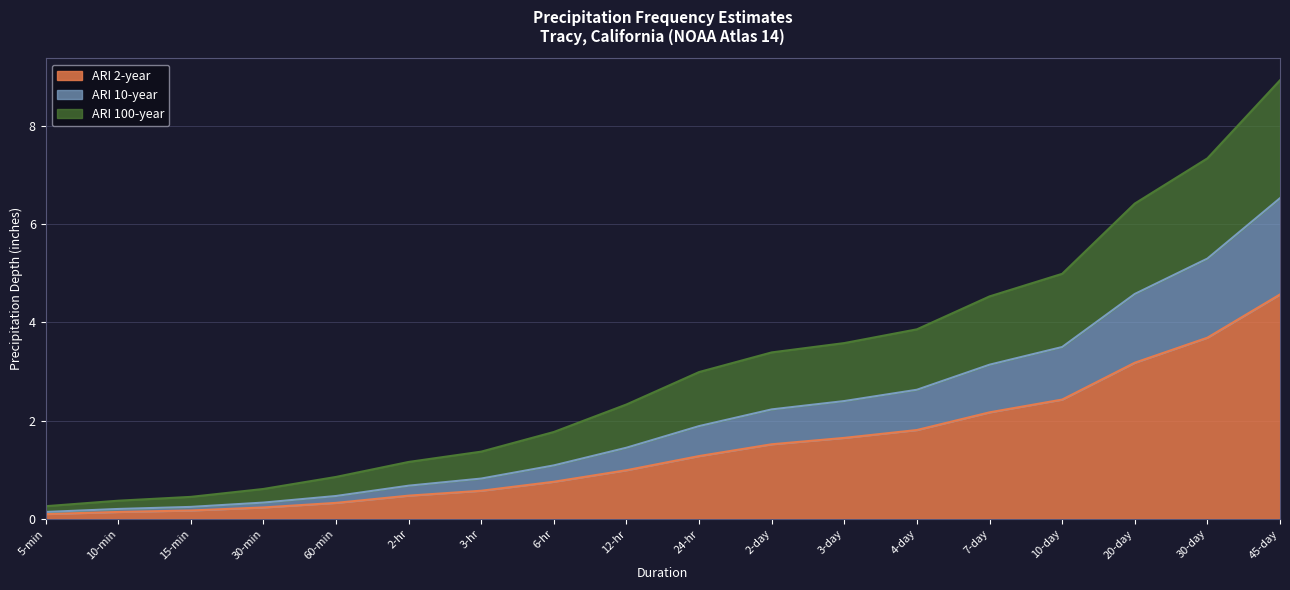

List the series in order of their overall mean, highest first.

ARI 100-year, ARI 10-year, ARI 2-year